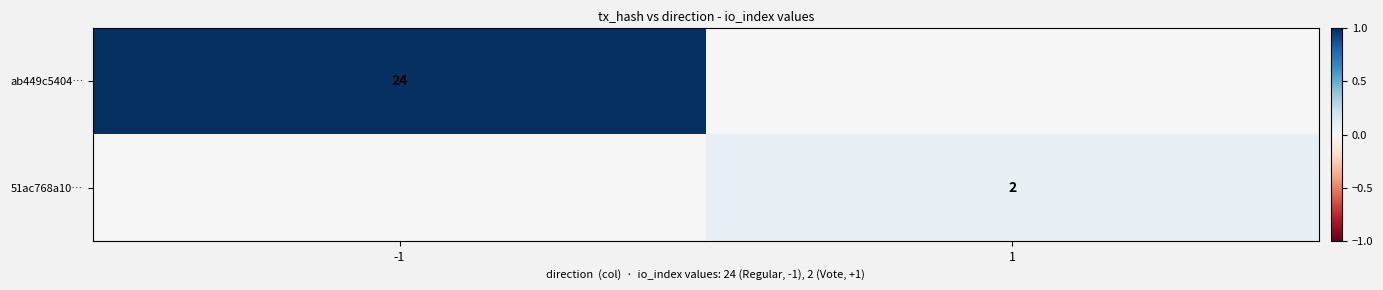

The ab449c5404… series shows 32 at -1. True or false?

False